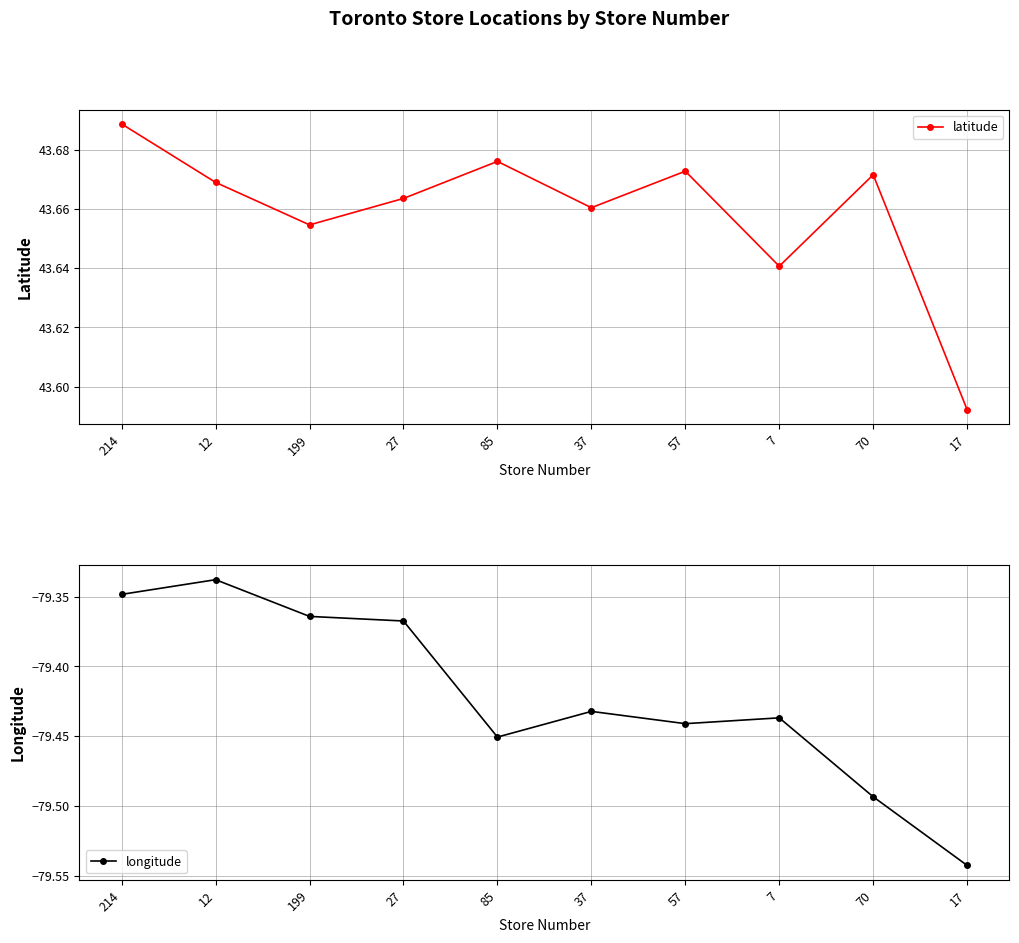

What is the lowest value of the latitude series?

43.6